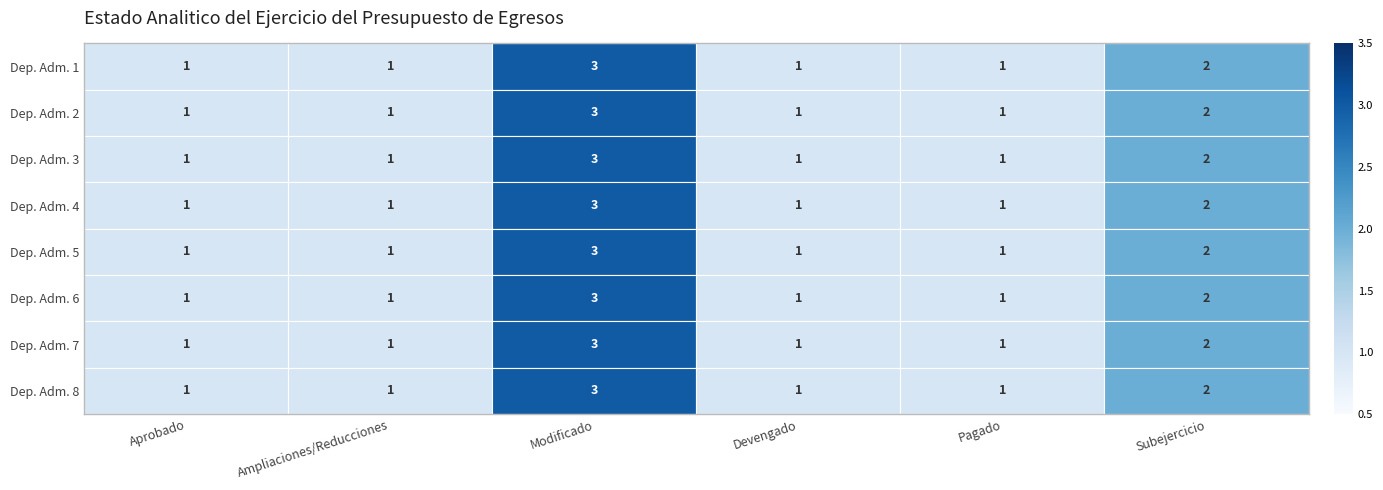

What is the sum of all Dep. Adm. 1 values?

9